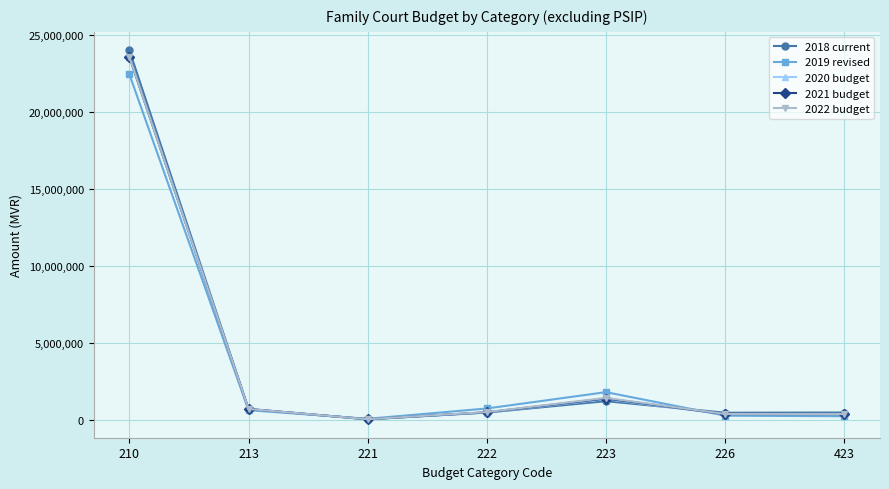

What is the minimum value for 2022 budget?

33949